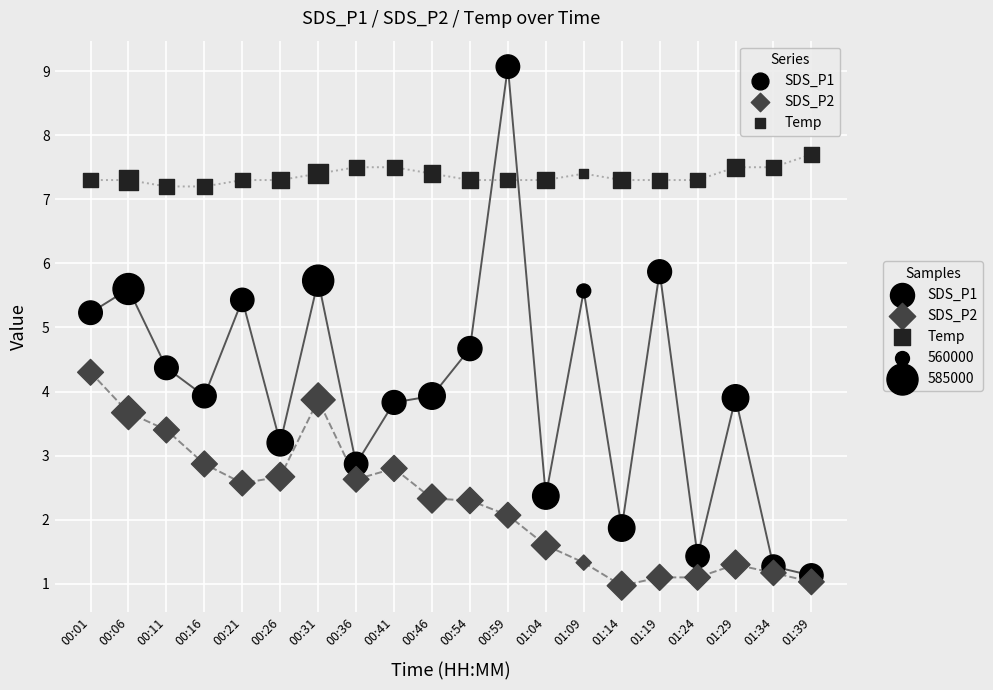

Which series has the largest Y range (max minus min)?

SDS_P1